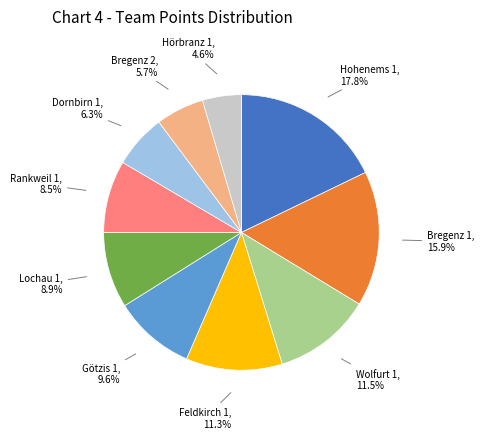

Do Feldkirch 1 and Dornbirn 1 together represent more than half of the pie?

No